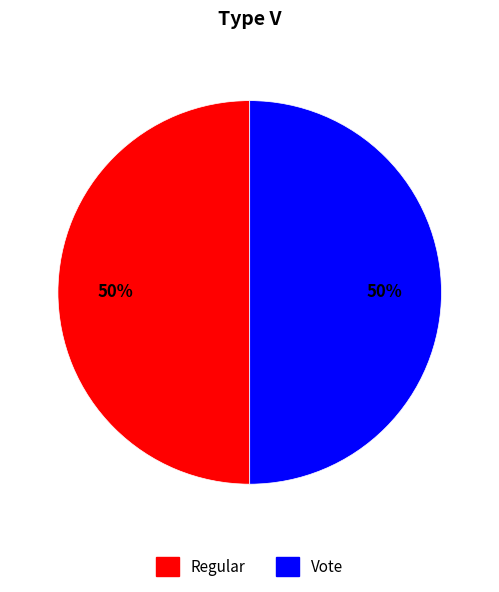

How many segments does this pie chart have?

2